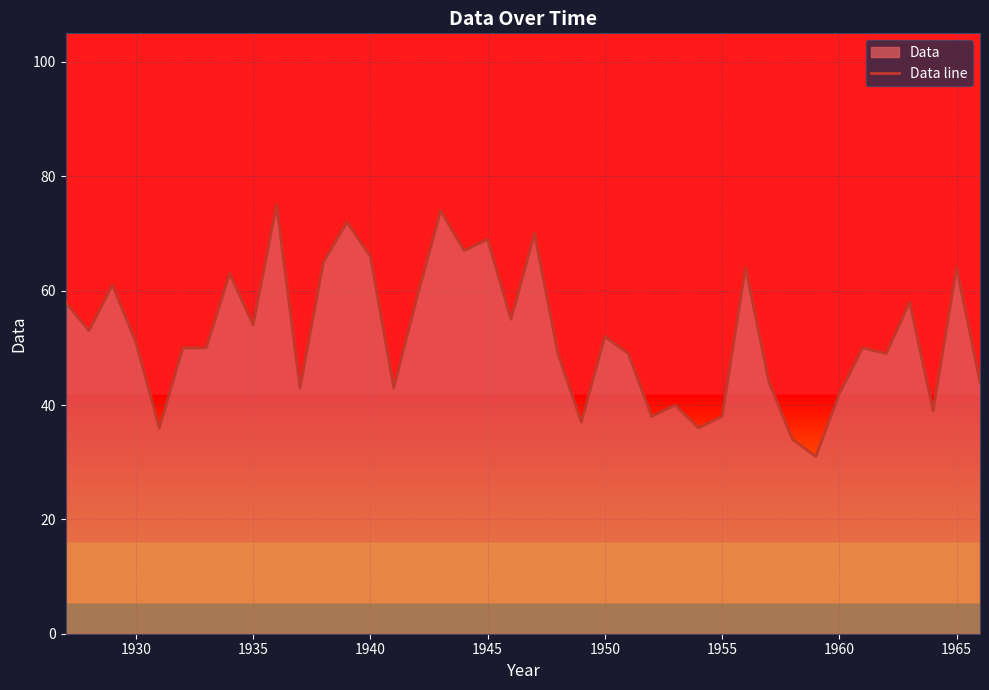

Reading right to left, what are all the values shown in this chart?

44	64	39	58	49	50	42	31	34	44	64	38	36	40	38	49	52	37	49	70	55	69	67	74	59	43	66	72	65	43	75	54	63	50	50	36	51	61	53	58